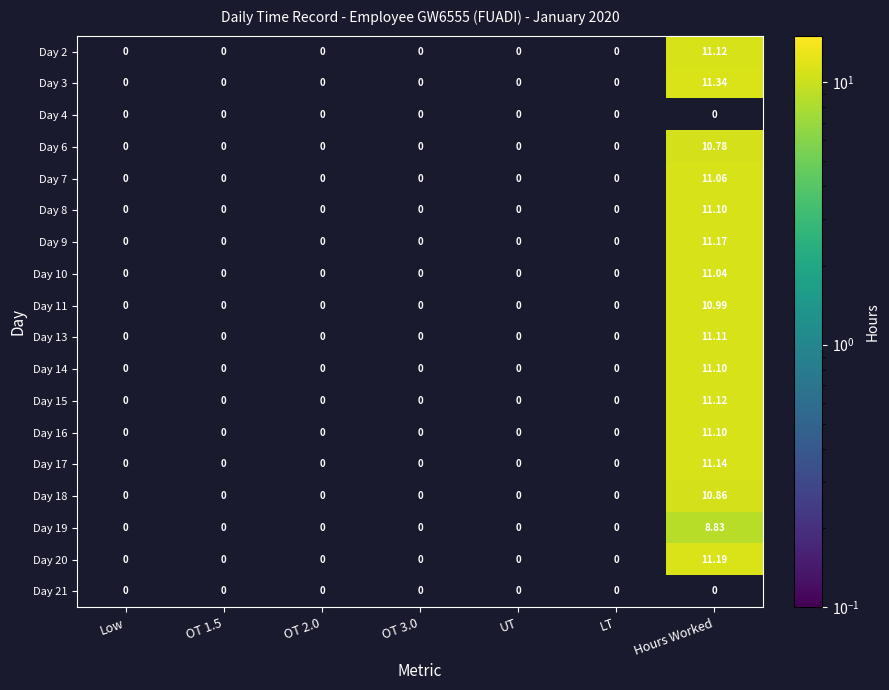

The value of Day 15 at Hours Worked is 11.1. True or false?

True